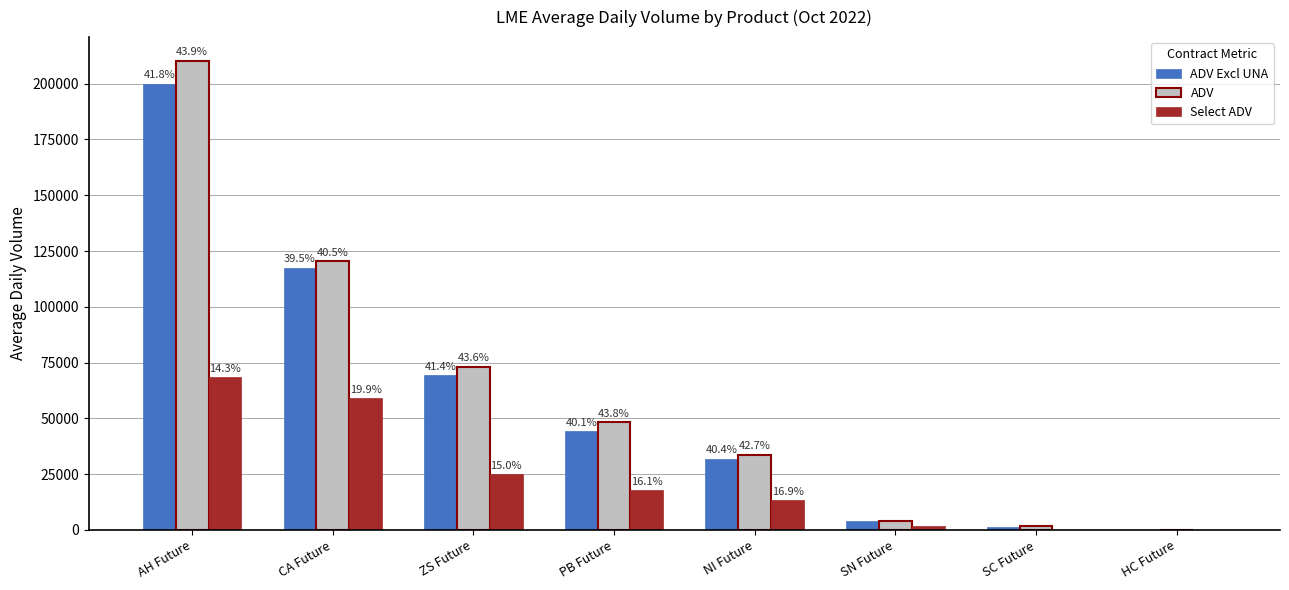

What is the spread (max minus min) of values at SC Future?

1454